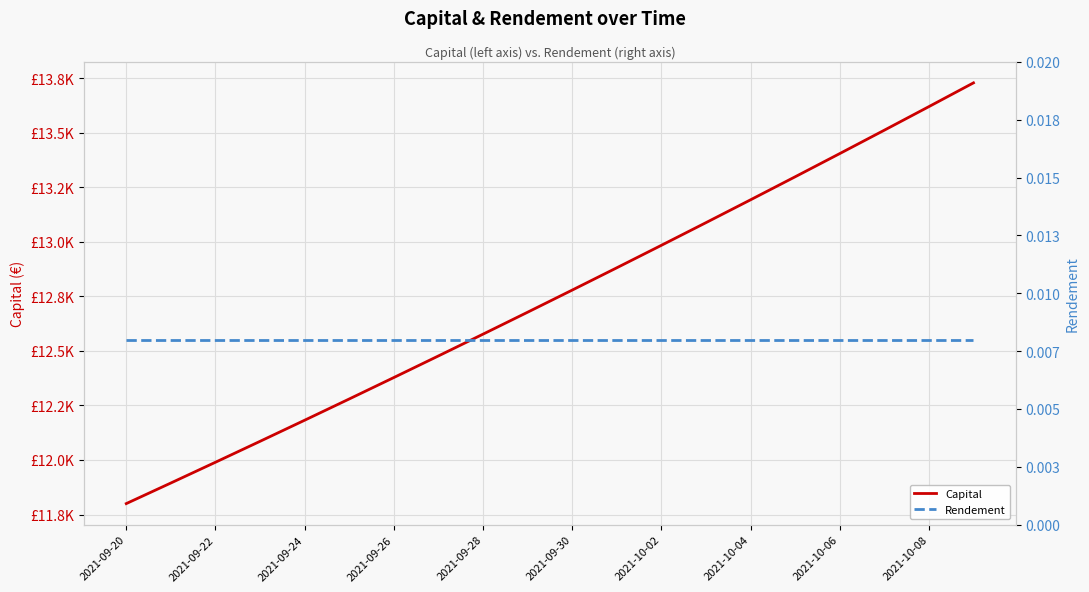

At 13, list the series in order from smallest to largest.

Rendement, Capital